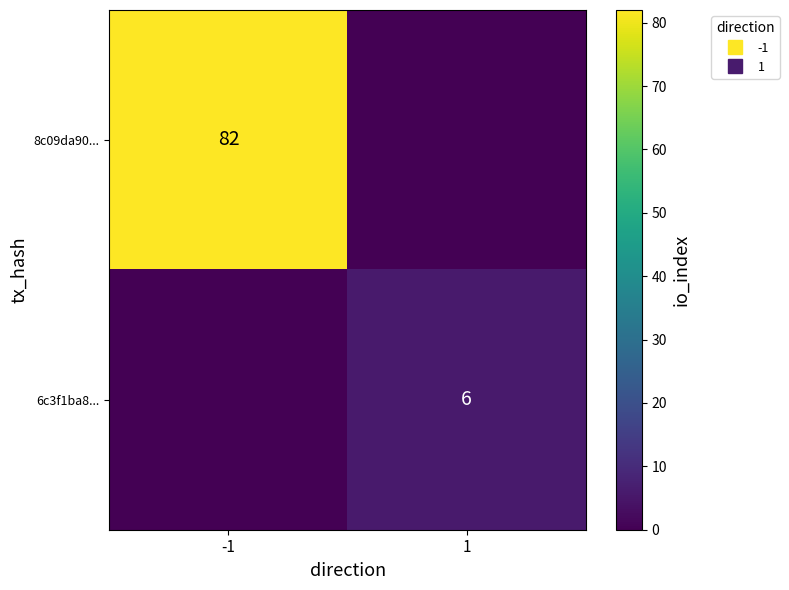

What is the total value across all series at 1?

6